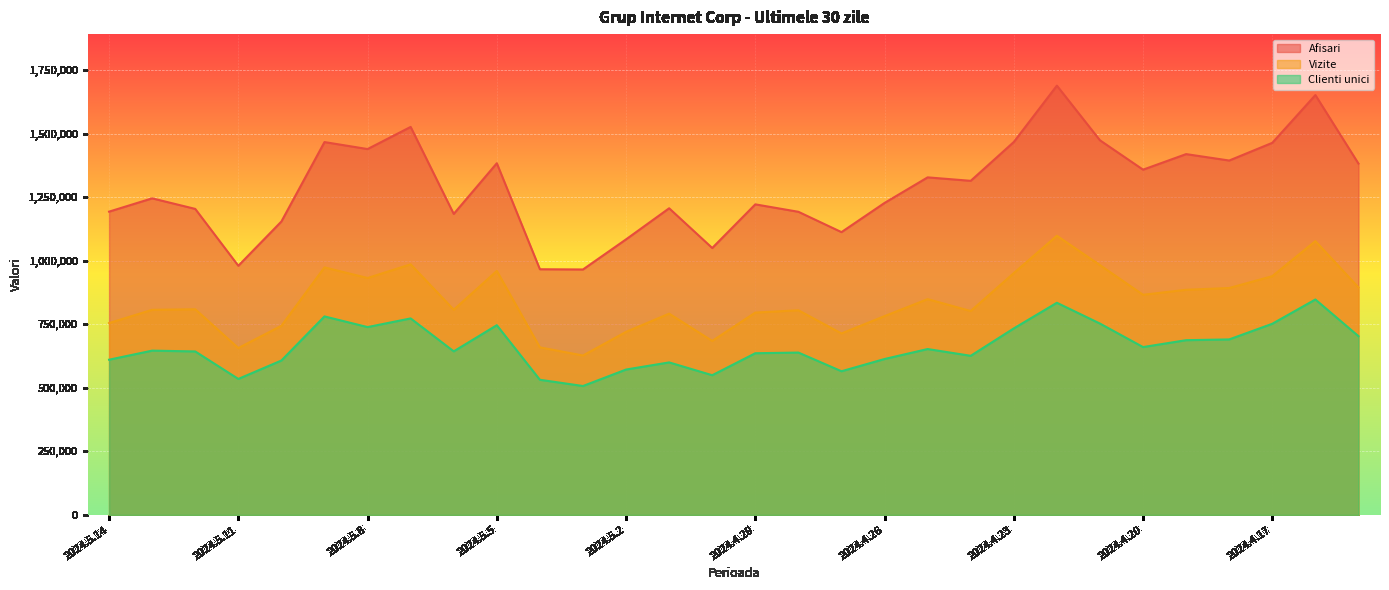

The value of Vizite at 2024.5.4 is 887984. True or false?

False